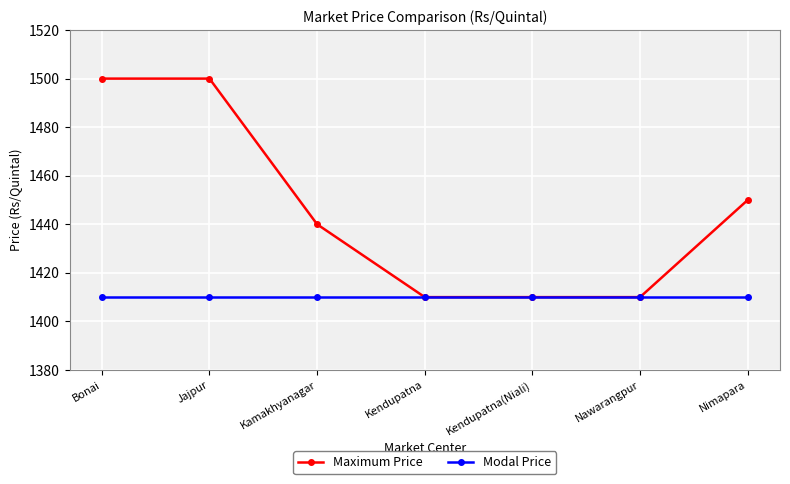

Rank the series by their average value, from lowest to highest.

Modal Price, Maximum Price